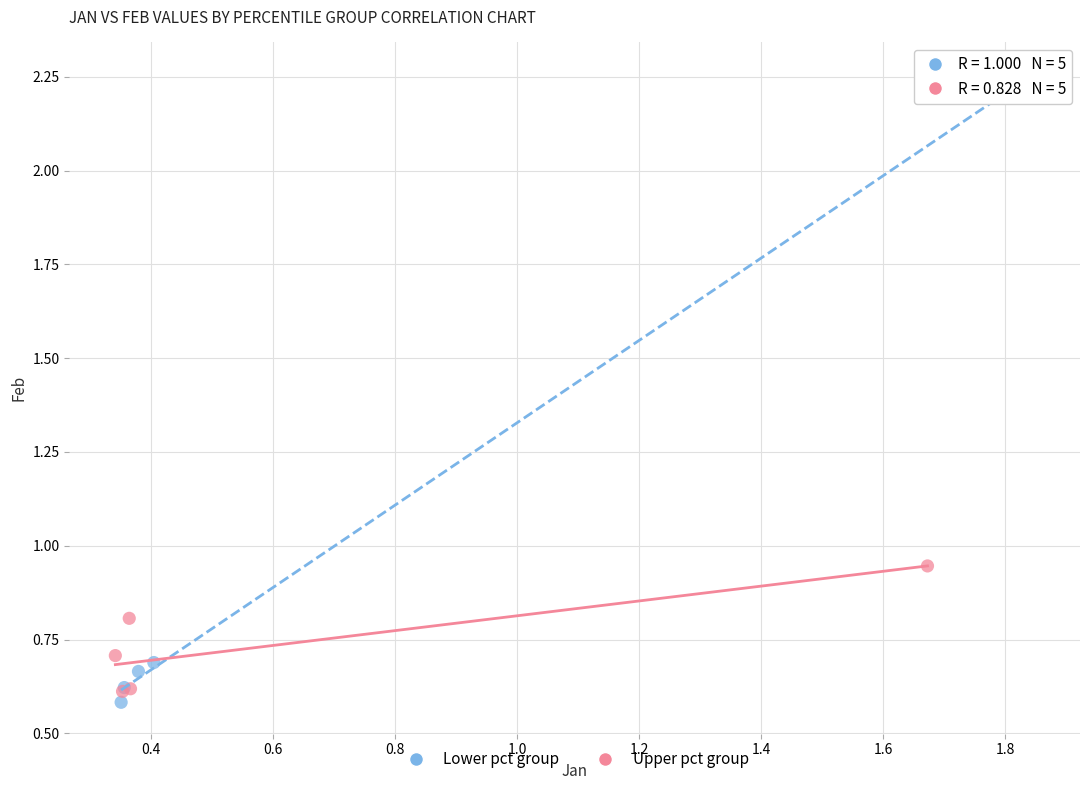

Which series has the largest Y range (max minus min)?

Lower pct group